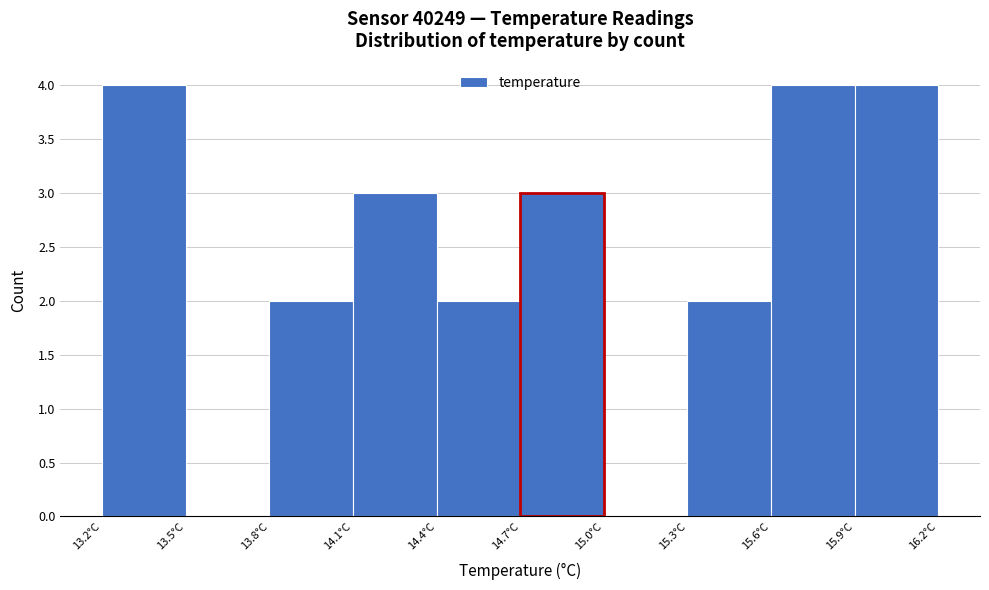

What is the height of the bar covering 15.9 to 16.2 on the x-axis? The values are not printed on the chart, so give them approximately, as read against the axis.

4